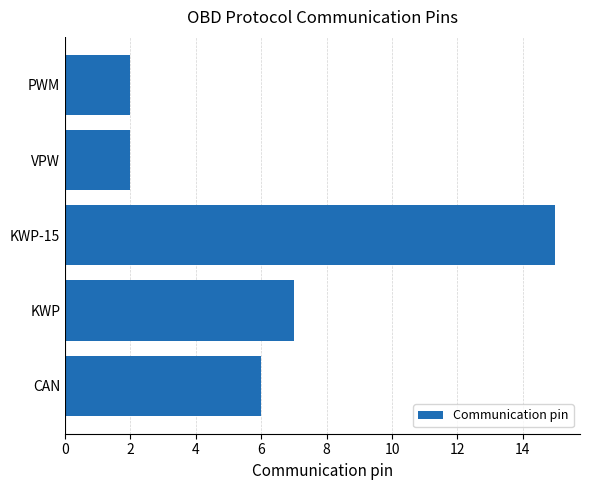

Reading top to bottom, list all the values displayed in this chart.

PWM=2	VPW=2	KWP-15=15	KWP=7	CAN=6